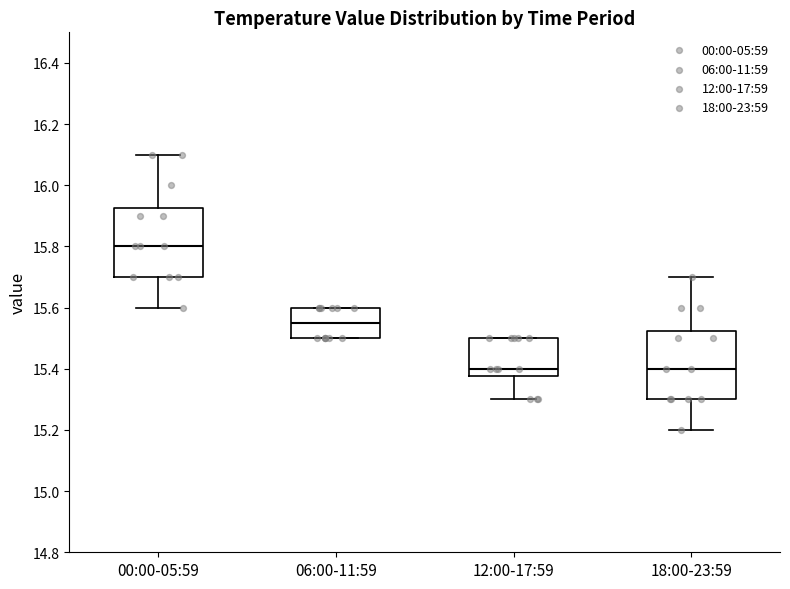

Where does the median line of the box for 06:00-11:59 sit on the y-axis? The values are not printed on the chart, so give them approximately, as read against the axis.

15.56